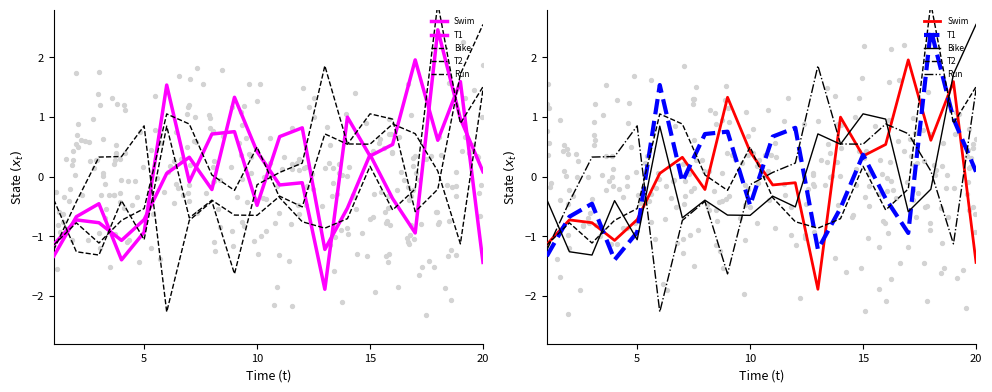

Is the value of T2 at 8 greater than the value of Run at 12?

No